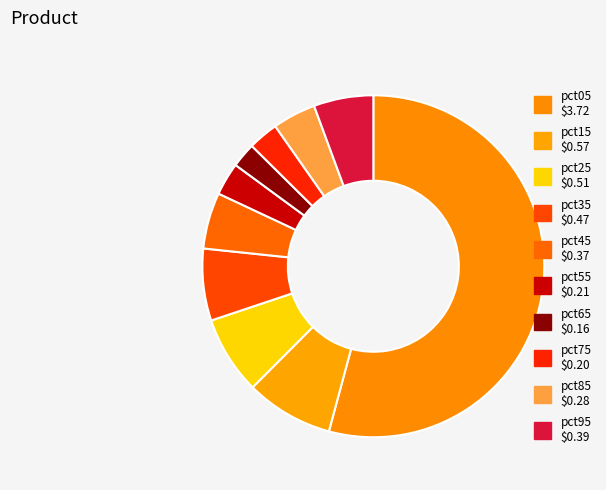

To the nearest percent, what is the difference between the largest and smallest slice percentages?

52%